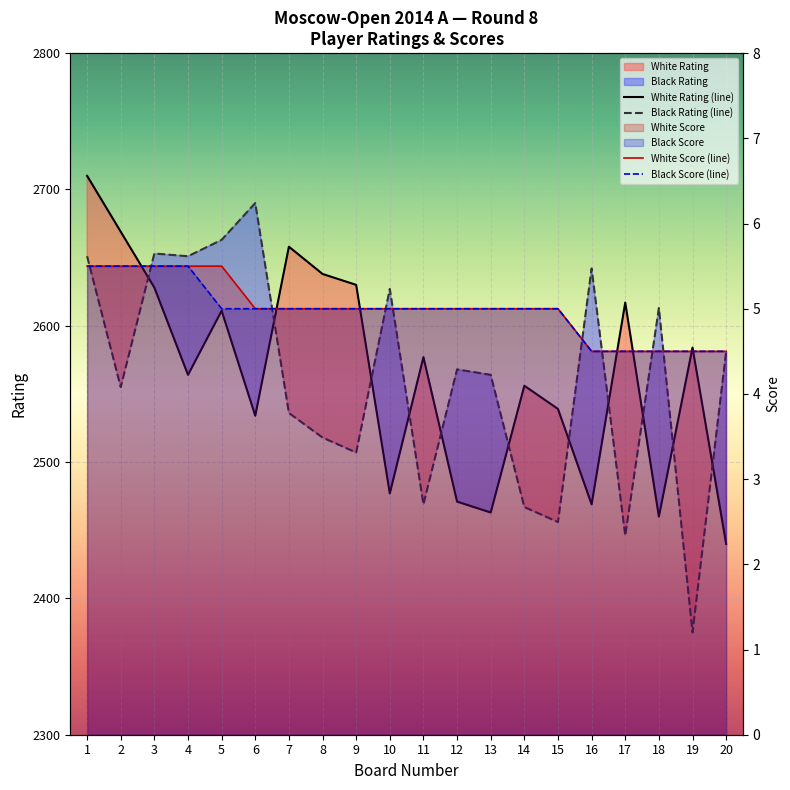

The value of White Rating at 20 is 2440.0. True or false?

True